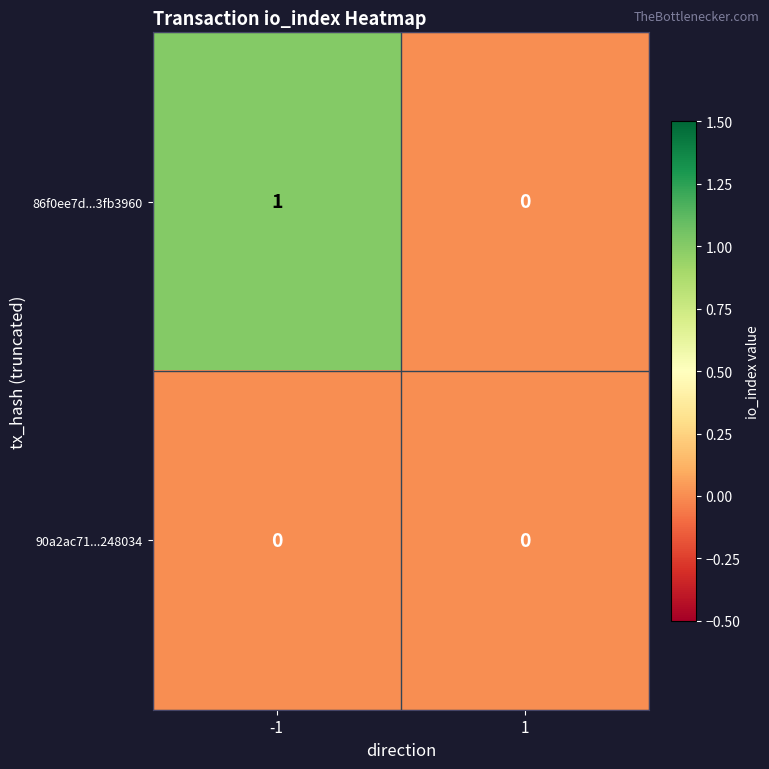

Reading right to left, what are all the values shown in this chart?

86f0ee7d...3fb3960: 1=0	-1=1
90a2ac71...248034: 1=0	-1=0